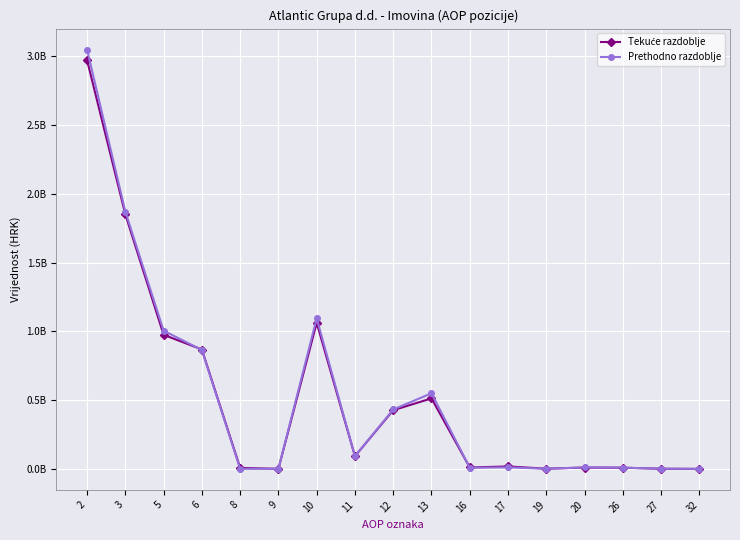

What are all the series names shown in the legend?

Tekuće razdoblje, Prethodno razdoblje